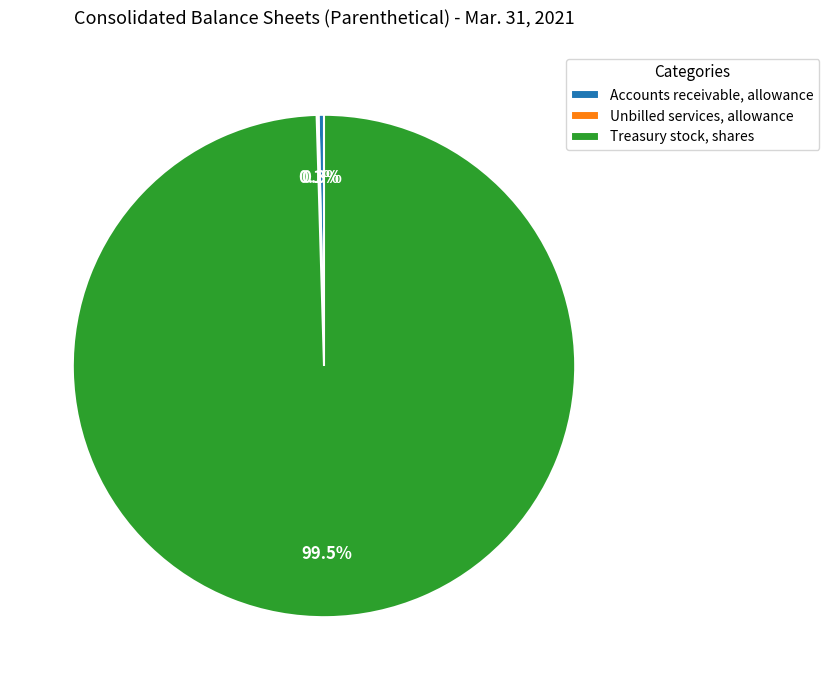

Between Accounts receivable, allowance and Treasury stock, shares, which is larger?

Treasury stock, shares